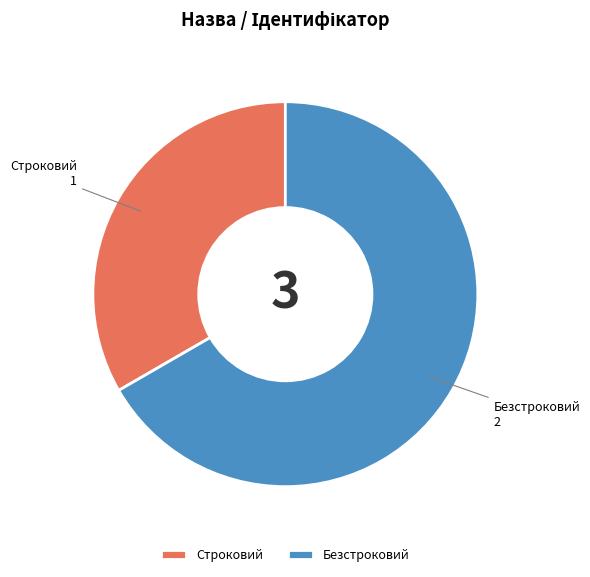

True or false: Безстроковий accounts for 79% of the total.

False